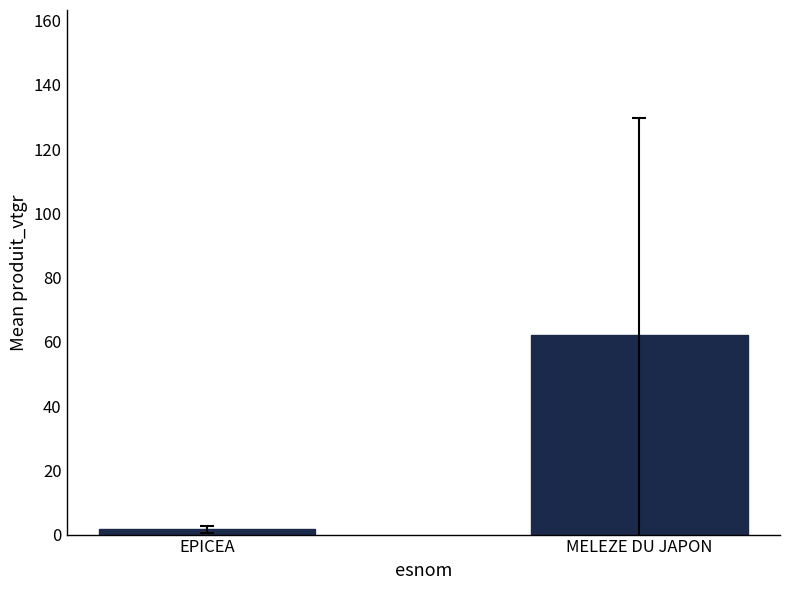

What is the value of the 2nd bar from the left?

62.0